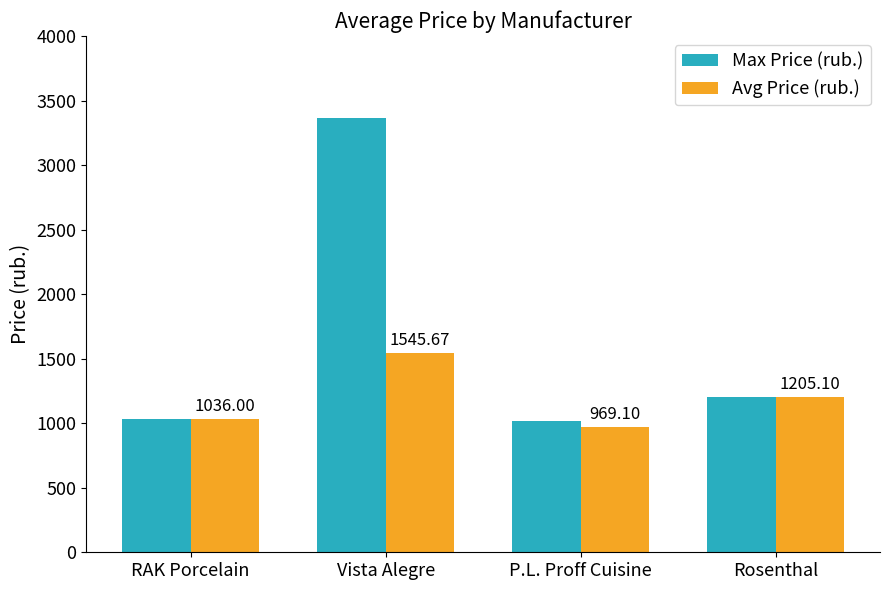

What is the sum of all Max Price (rub.) values?

6626.1